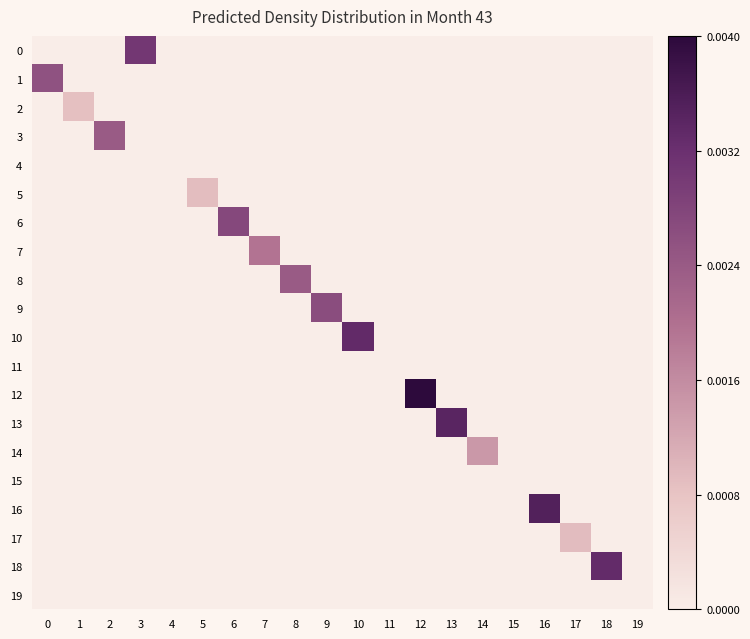

Reading right to left, extract all data points from this chart.

0: 19=0.0	18=0.0	17=0.0	16=0.0	15=0.0	14=0.0	13=0.0	12=0.0	11=0.0	10=0.0	9=0.0	8=0.0	7=0.0	6=0.0	5=0.0	4=0.0	3=0.0	2=0.0	1=0.0	0=0.0
1: 19=0.0	18=0.0	17=0.0	16=0.0	15=0.0	14=0.0	13=0.0	12=0.0	11=0.0	10=0.0	9=0.0	8=0.0	7=0.0	6=0.0	5=0.0	4=0.0	3=0.0	2=0.0	1=0.0	0=0.0
2: 19=0.0	18=0.0	17=0.0	16=0.0	15=0.0	14=0.0	13=0.0	12=0.0	11=0.0	10=0.0	9=0.0	8=0.0	7=0.0	6=0.0	5=0.0	4=0.0	3=0.0	2=0.0	1=0.0	0=0.0
3: 19=0.0	18=0.0	17=0.0	16=0.0	15=0.0	14=0.0	13=0.0	12=0.0	11=0.0	10=0.0	9=0.0	8=0.0	7=0.0	6=0.0	5=0.0	4=0.0	3=0.0	2=0.0	1=0.0	0=0.0
4: 19=0.0	18=0.0	17=0.0	16=0.0	15=0.0	14=0.0	13=0.0	12=0.0	11=0.0	10=0.0	9=0.0	8=0.0	7=0.0	6=0.0	5=0.0	4=0.0	3=0.0	2=0.0	1=0.0	0=0.0
5: 19=0.0	18=0.0	17=0.0	16=0.0	15=0.0	14=0.0	13=0.0	12=0.0	11=0.0	10=0.0	9=0.0	8=0.0	7=0.0	6=0.0	5=0.0	4=0.0	3=0.0	2=0.0	1=0.0	0=0.0
6: 19=0.0	18=0.0	17=0.0	16=0.0	15=0.0	14=0.0	13=0.0	12=0.0	11=0.0	10=0.0	9=0.0	8=0.0	7=0.0	6=0.0	5=0.0	4=0.0	3=0.0	2=0.0	1=0.0	0=0.0
7: 19=0.0	18=0.0	17=0.0	16=0.0	15=0.0	14=0.0	13=0.0	12=0.0	11=0.0	10=0.0	9=0.0	8=0.0	7=0.0	6=0.0	5=0.0	4=0.0	3=0.0	2=0.0	1=0.0	0=0.0
8: 19=0.0	18=0.0	17=0.0	16=0.0	15=0.0	14=0.0	13=0.0	12=0.0	11=0.0	10=0.0	9=0.0	8=0.0	7=0.0	6=0.0	5=0.0	4=0.0	3=0.0	2=0.0	1=0.0	0=0.0
9: 19=0.0	18=0.0	17=0.0	16=0.0	15=0.0	14=0.0	13=0.0	12=0.0	11=0.0	10=0.0	9=0.0	8=0.0	7=0.0	6=0.0	5=0.0	4=0.0	3=0.0	2=0.0	1=0.0	0=0.0
10: 19=0.0	18=0.0	17=0.0	16=0.0	15=0.0	14=0.0	13=0.0	12=0.0	11=0.0	10=0.0	9=0.0	8=0.0	7=0.0	6=0.0	5=0.0	4=0.0	3=0.0	2=0.0	1=0.0	0=0.0
11: 19=0.0	18=0.0	17=0.0	16=0.0	15=0.0	14=0.0	13=0.0	12=0.0	11=0.0	10=0.0	9=0.0	8=0.0	7=0.0	6=0.0	5=0.0	4=0.0	3=0.0	2=0.0	1=0.0	0=0.0
12: 19=0.0	18=0.0	17=0.0	16=0.0	15=0.0	14=0.0	13=0.0	12=0.0	11=0.0	10=0.0	9=0.0	8=0.0	7=0.0	6=0.0	5=0.0	4=0.0	3=0.0	2=0.0	1=0.0	0=0.0
13: 19=0.0	18=0.0	17=0.0	16=0.0	15=0.0	14=0.0	13=0.0	12=0.0	11=0.0	10=0.0	9=0.0	8=0.0	7=0.0	6=0.0	5=0.0	4=0.0	3=0.0	2=0.0	1=0.0	0=0.0
14: 19=0.0	18=0.0	17=0.0	16=0.0	15=0.0	14=0.0	13=0.0	12=0.0	11=0.0	10=0.0	9=0.0	8=0.0	7=0.0	6=0.0	5=0.0	4=0.0	3=0.0	2=0.0	1=0.0	0=0.0
15: 19=0.0	18=0.0	17=0.0	16=0.0	15=0.0	14=0.0	13=0.0	12=0.0	11=0.0	10=0.0	9=0.0	8=0.0	7=0.0	6=0.0	5=0.0	4=0.0	3=0.0	2=0.0	1=0.0	0=0.0
16: 19=0.0	18=0.0	17=0.0	16=0.0	15=0.0	14=0.0	13=0.0	12=0.0	11=0.0	10=0.0	9=0.0	8=0.0	7=0.0	6=0.0	5=0.0	4=0.0	3=0.0	2=0.0	1=0.0	0=0.0
17: 19=0.0	18=0.0	17=0.0	16=0.0	15=0.0	14=0.0	13=0.0	12=0.0	11=0.0	10=0.0	9=0.0	8=0.0	7=0.0	6=0.0	5=0.0	4=0.0	3=0.0	2=0.0	1=0.0	0=0.0
18: 19=0.0	18=0.0	17=0.0	16=0.0	15=0.0	14=0.0	13=0.0	12=0.0	11=0.0	10=0.0	9=0.0	8=0.0	7=0.0	6=0.0	5=0.0	4=0.0	3=0.0	2=0.0	1=0.0	0=0.0
19: 19=0.0	18=0.0	17=0.0	16=0.0	15=0.0	14=0.0	13=0.0	12=0.0	11=0.0	10=0.0	9=0.0	8=0.0	7=0.0	6=0.0	5=0.0	4=0.0	3=0.0	2=0.0	1=0.0	0=0.0